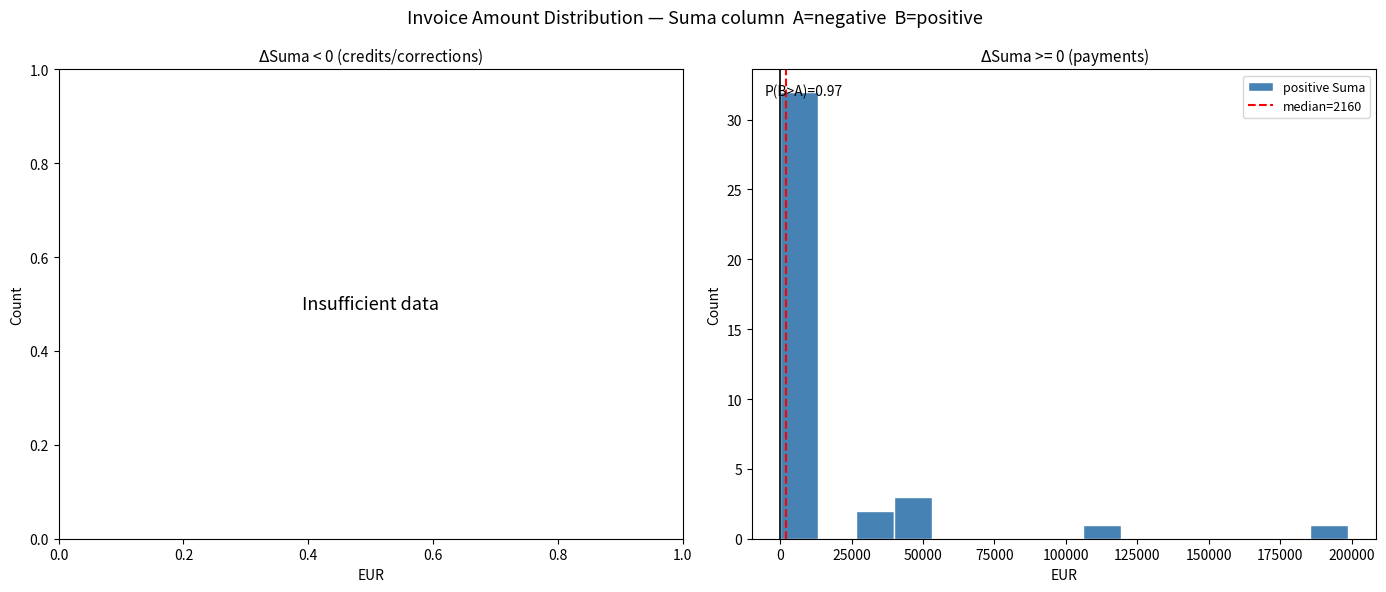

Around what value on the x-axis is the tallest bar? Give the approximate position of its centre, as read against the axis.

5000